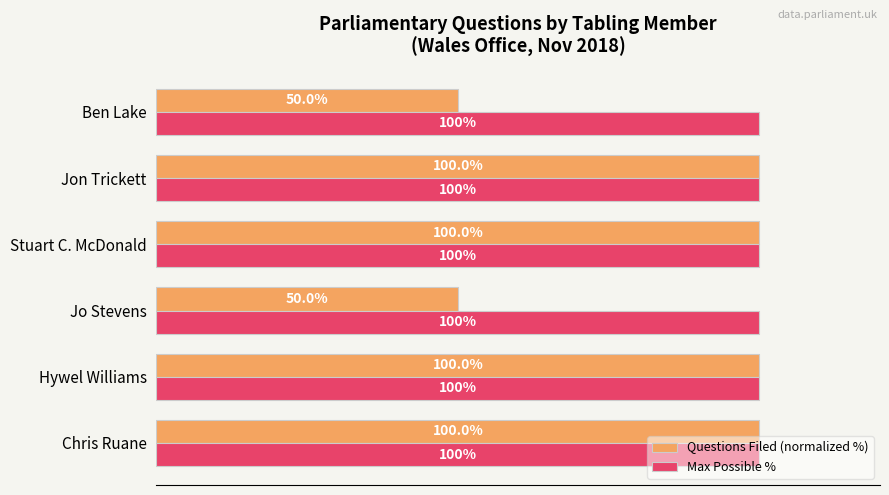

List the series in order of their overall mean, highest first.

Max Possible %, Questions Filed (normalized %)